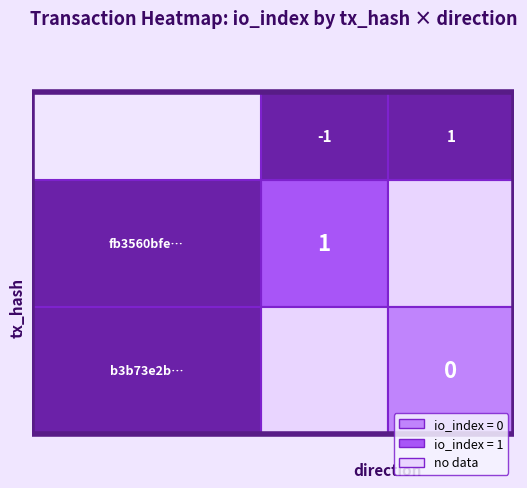

How many negative values does the fb3560bfe63d93622340a35a46f94dc391cebd5 series have?

1